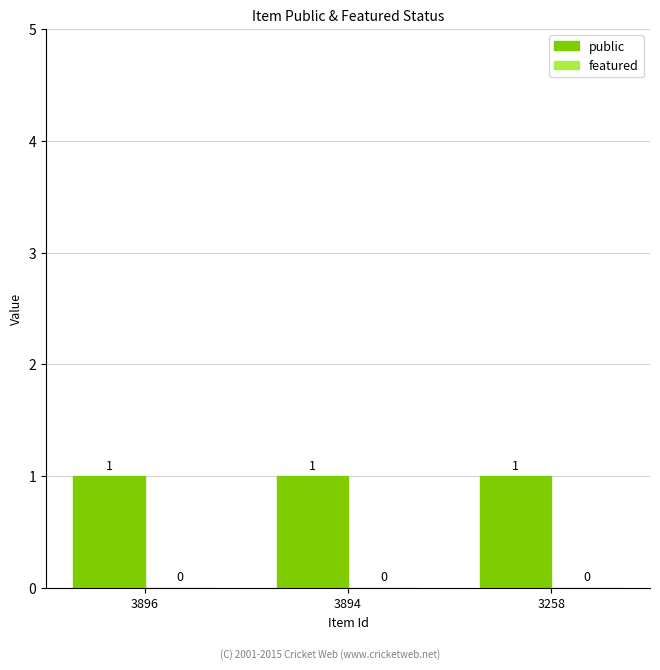

Count the number of categories in the chart.

3